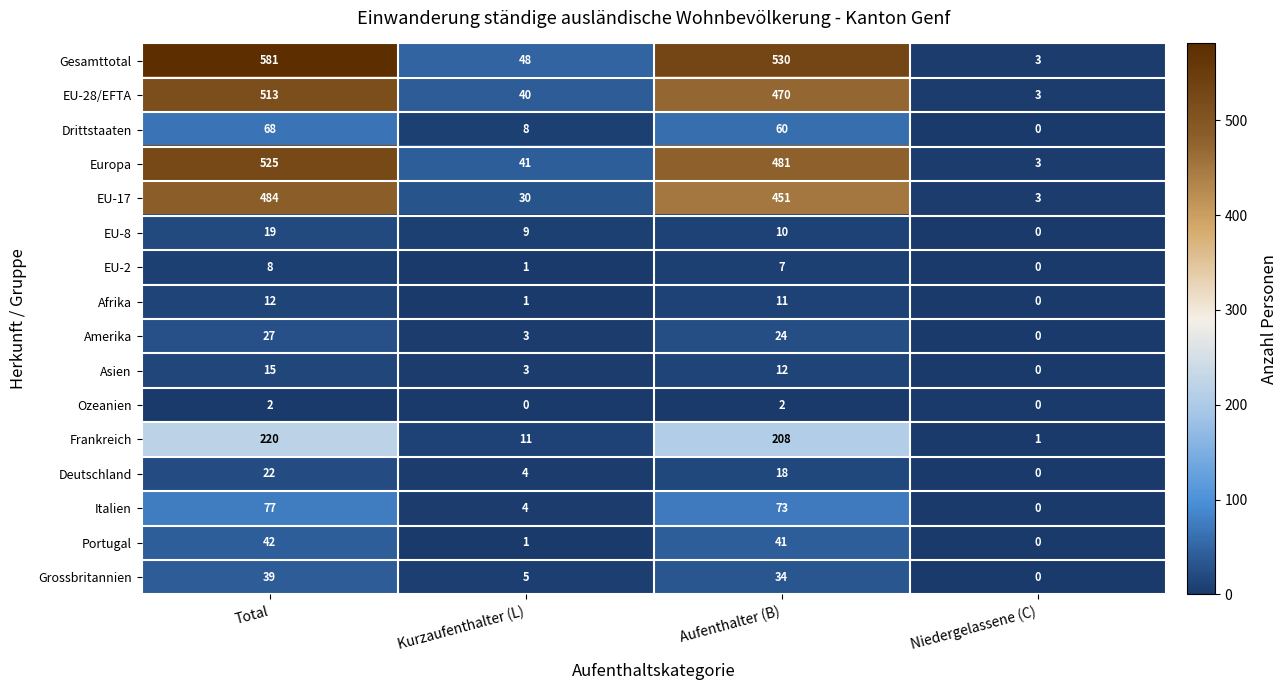

Rank the series by their maximum value, from lowest to highest.

Ozeanien, EU-2, Afrika, Asien, EU-8, Deutschland, Amerika, Grossbritannien, Portugal, Drittstaaten, Italien, Frankreich, EU-17, EU-28/EFTA, Europa, Gesamttotal